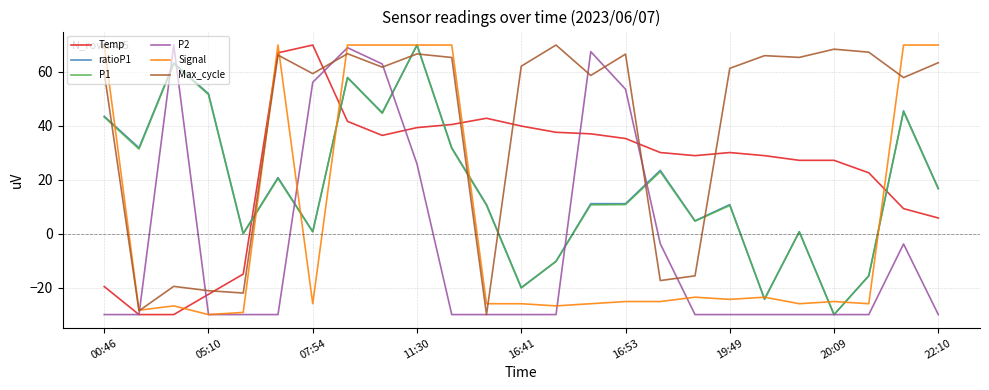

What is the minimum value for ratioP1?

-30.0